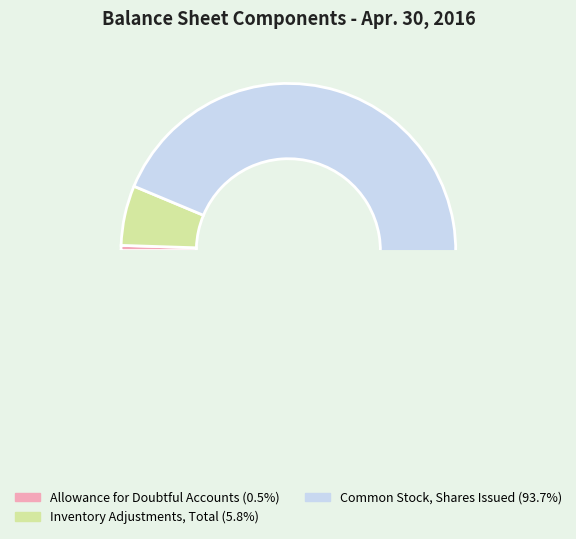

What is the smallest slice in the pie chart?

Allowance for Doubtful Accounts